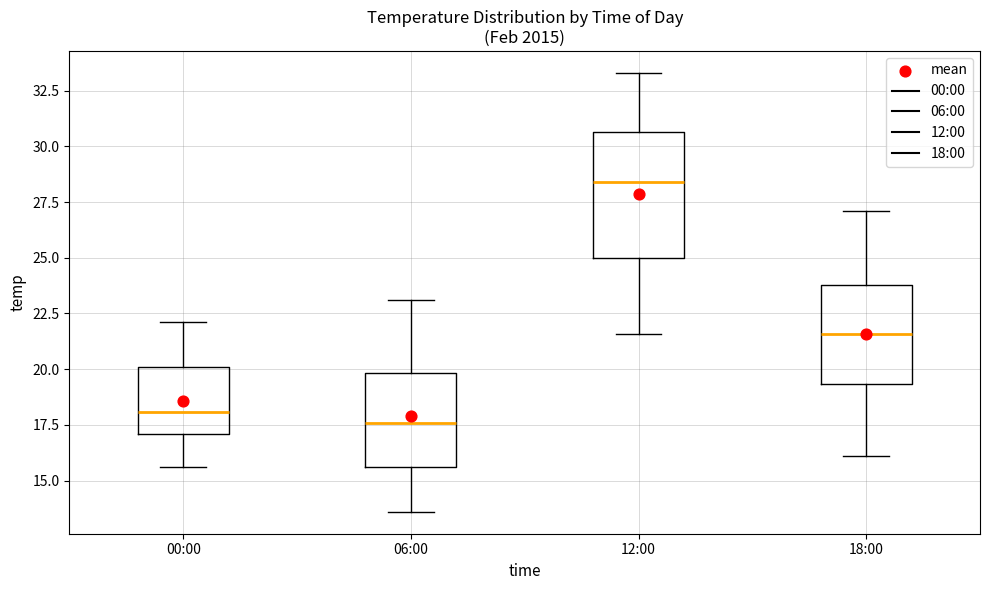

Where is the lower edge of the box for 18:00 on the y-axis? The values are not printed on the chart, so give them approximately, as read against the axis.

19.5